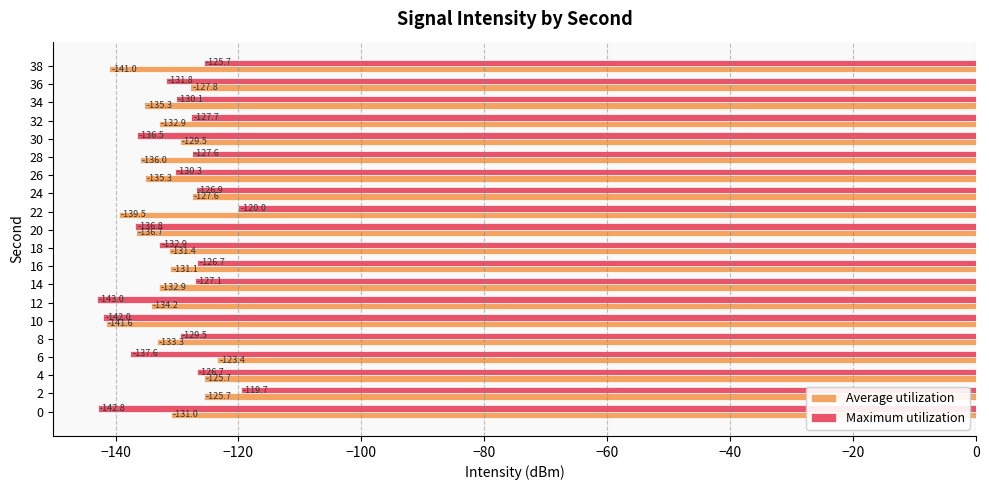

What is the smallest value displayed?

-143.0